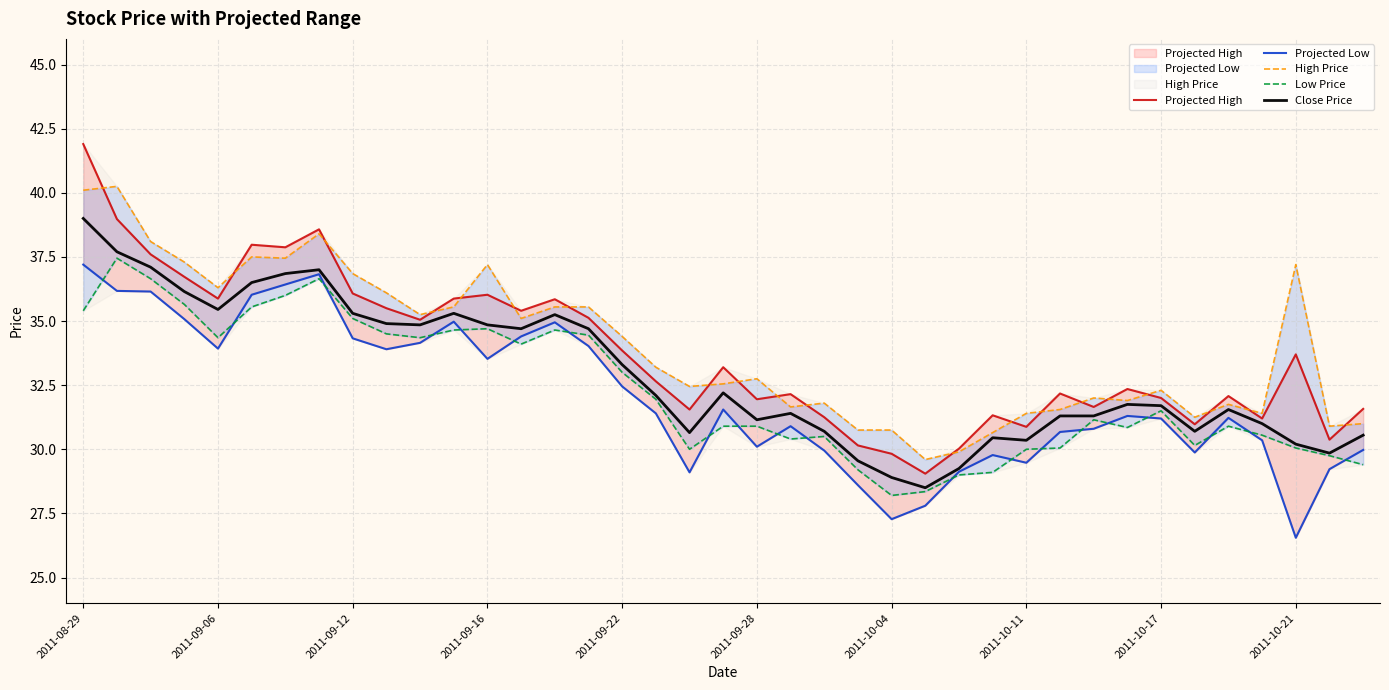

What is the value of the Projected High point at the 28th from the left?

31.3